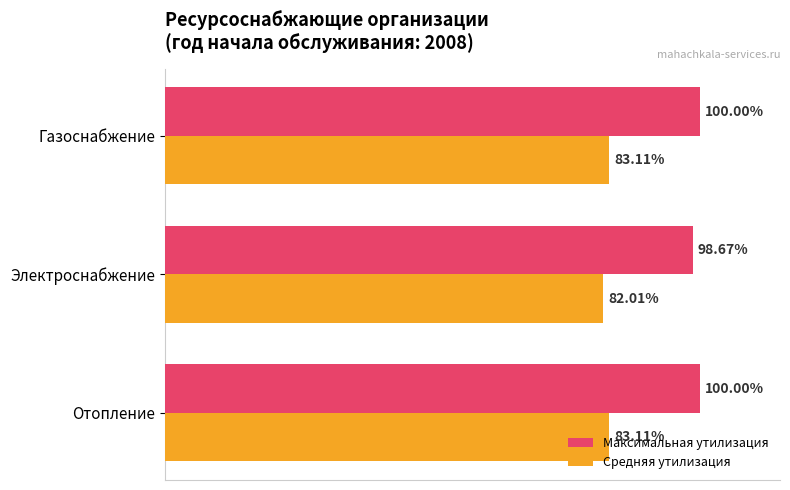

Rank the series at Газоснабжение from lowest to highest value.

Средняя утилизация, Максимальная утилизация